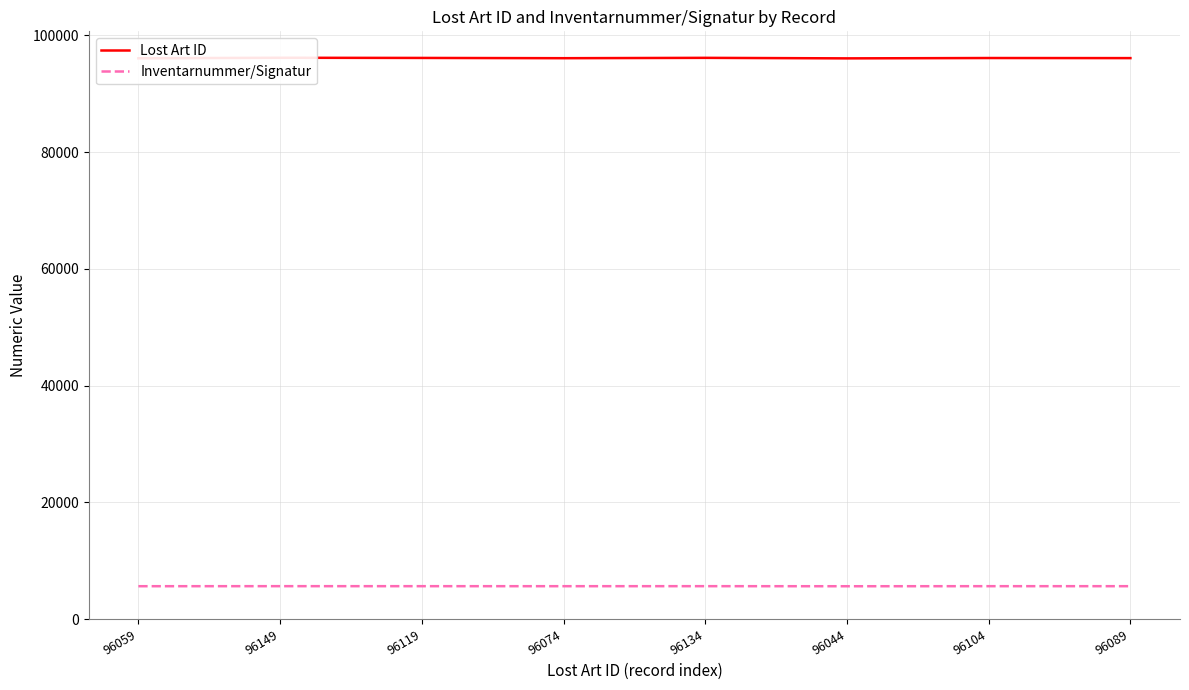

Where is Lost Art ID nearest to the value 96096?

96089